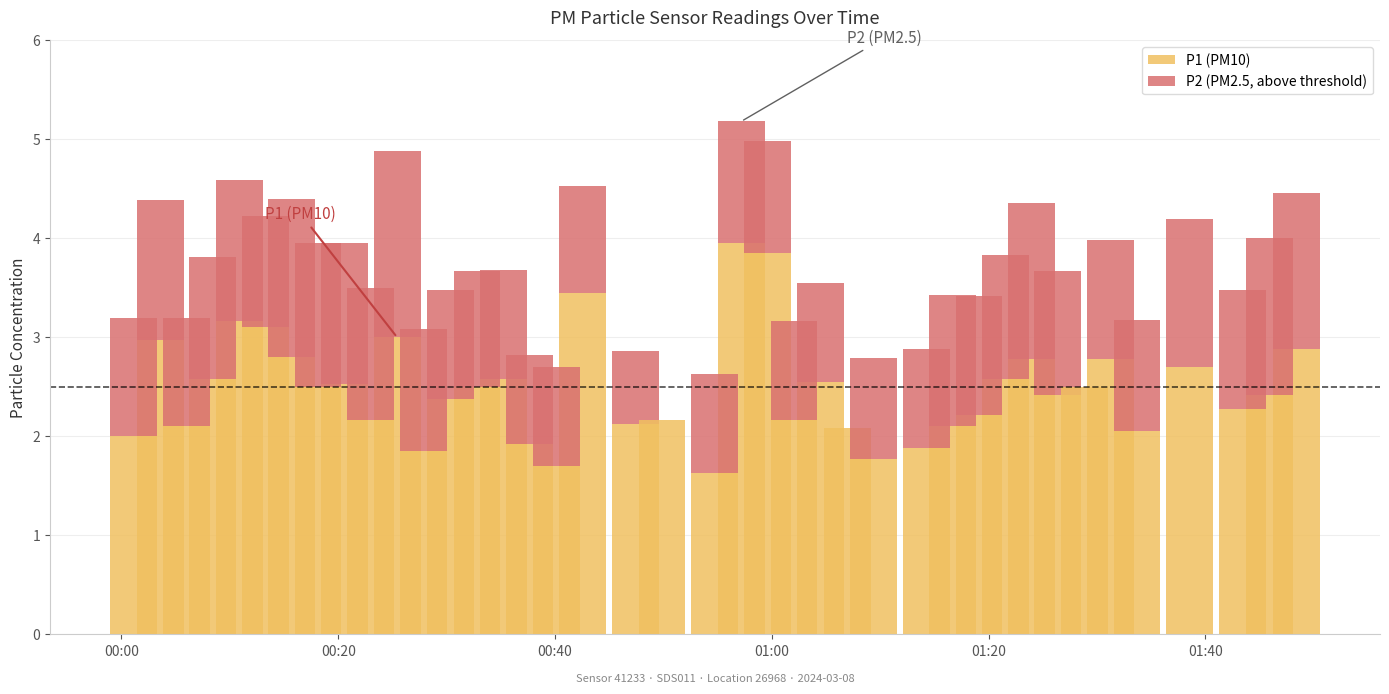

What is the maximum value for P1?

4.0